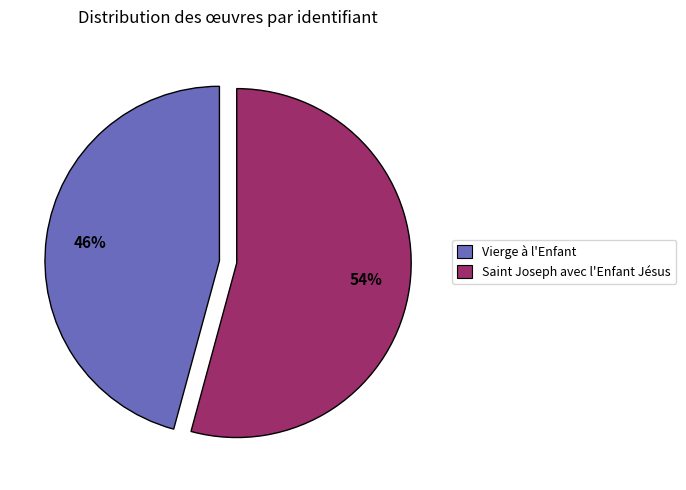

What percentage is the Saint Joseph avec l'Enfant Jésus slice, to the nearest percent?

54%